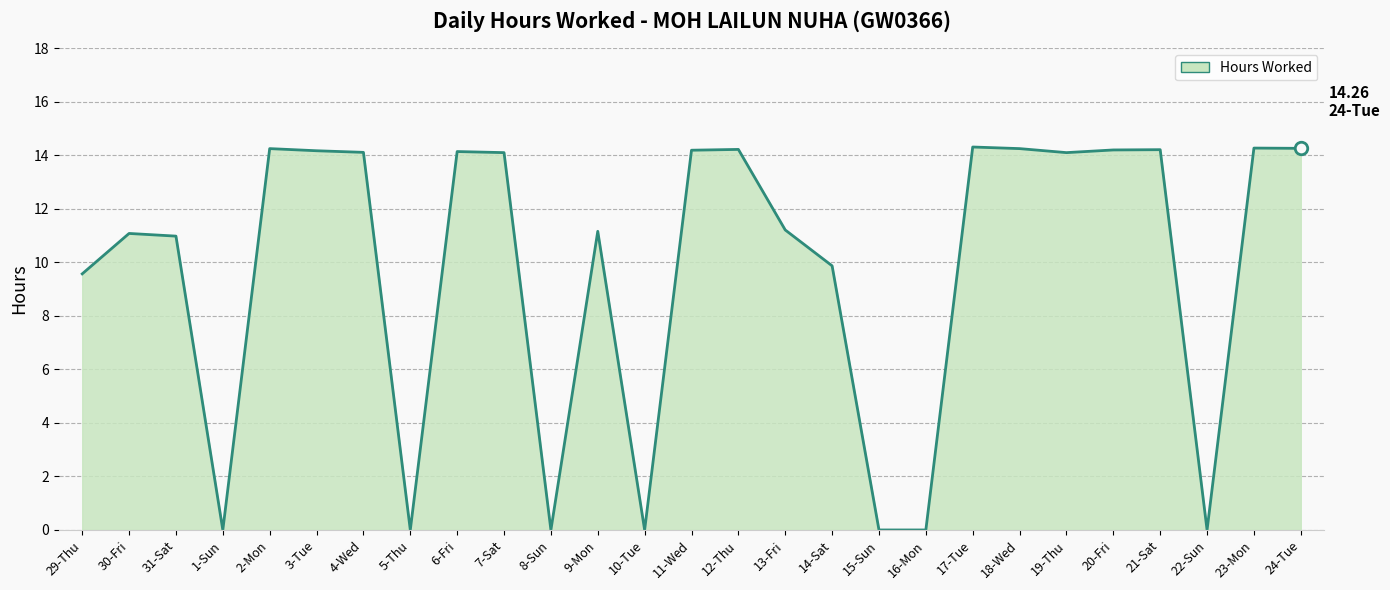

How many lines are shown in the chart?

1